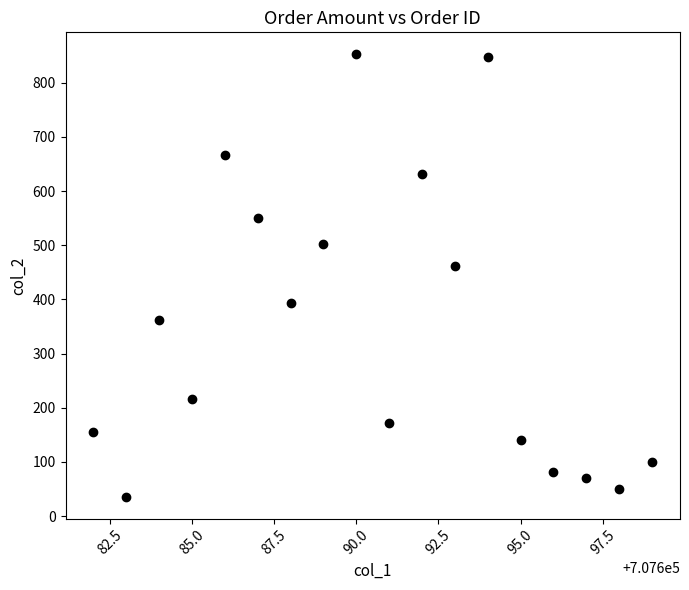

What is the range of Y values (max minus min)?

816.4